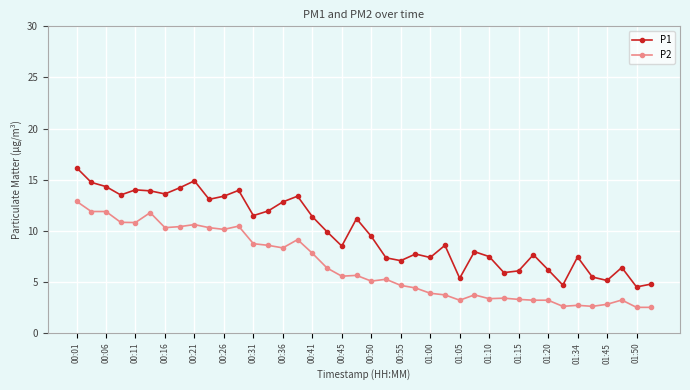

Which series has the widest spread of values?

P1